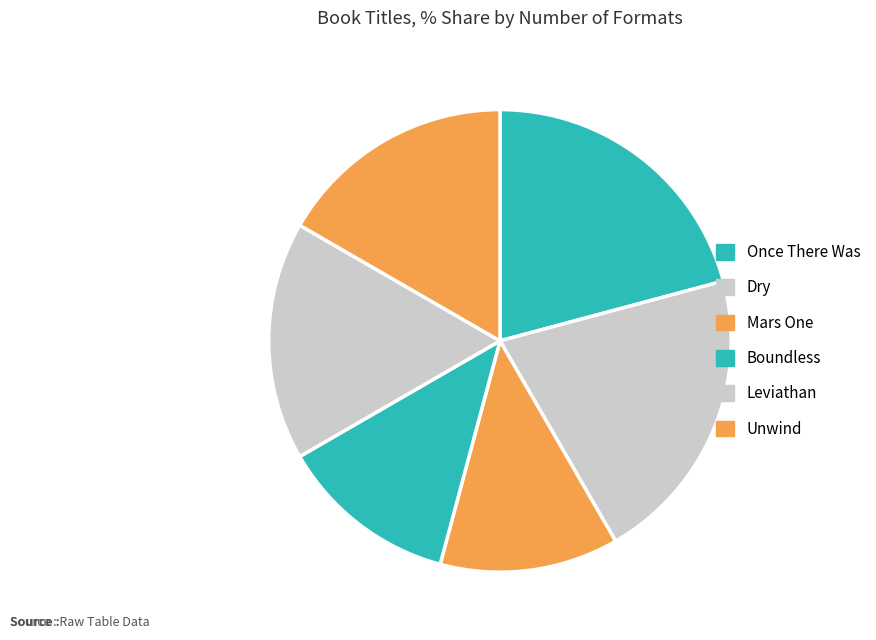

Count the number of slices in the pie.

6